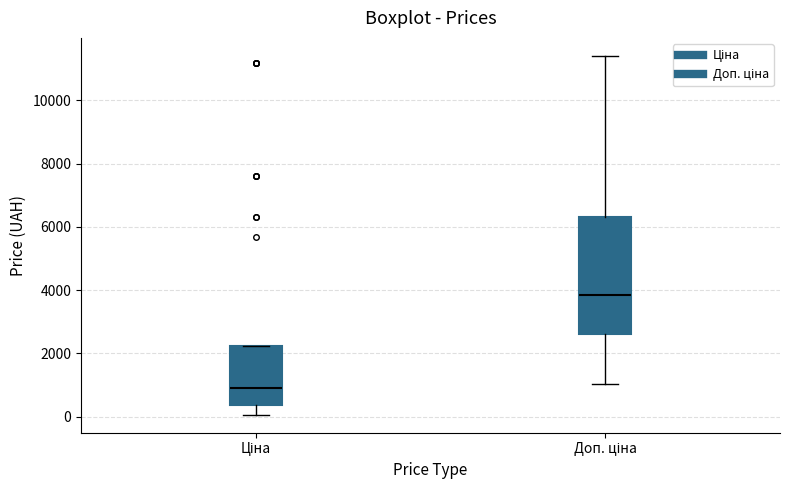

Reading left to right, transcribe this box plot: for each box, give where its median line is, the range the box spans, and where its two whiskers end, as read against the y-axis. The values are not printed on the chart, so give them approximately, as read against the axis.

Ціна: median 800, box 400 to 2200, whiskers 0 to 2200
Доп. ціна: median 3800, box 2600 to 6400, whiskers 1000 to 11400